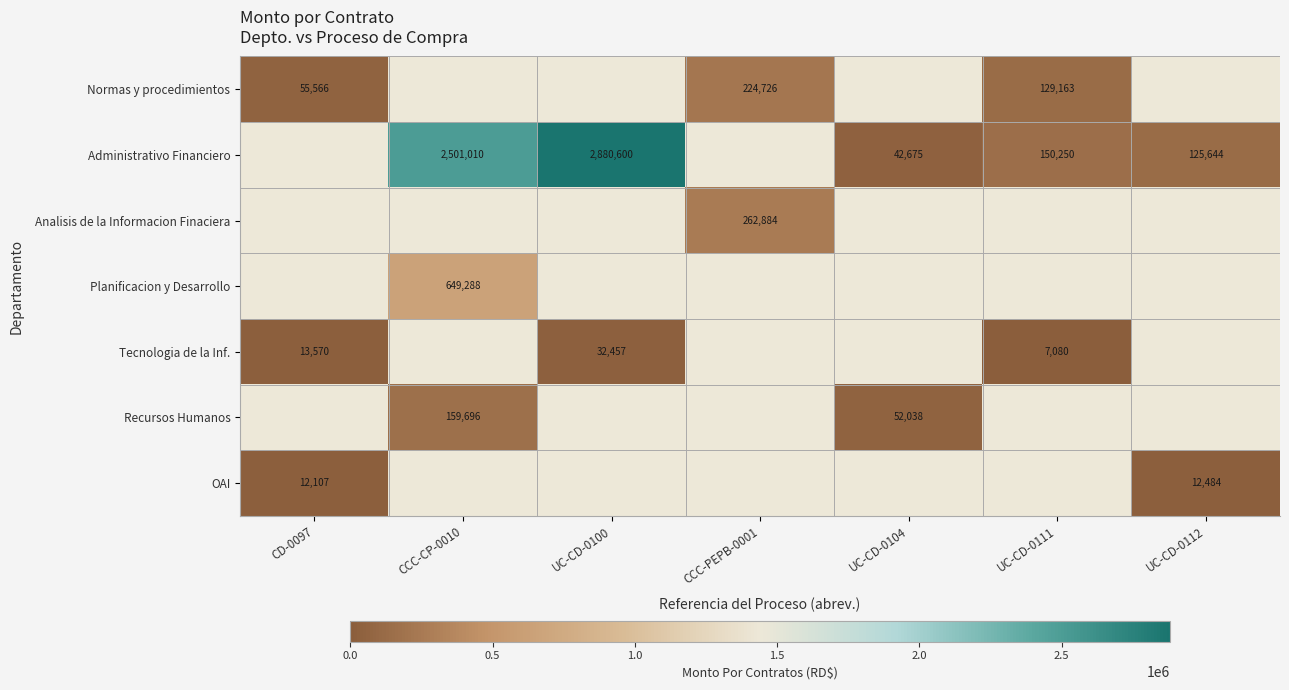

The Administrativo Financiero series shows 42675 at UC-CD-0104. True or false?

True